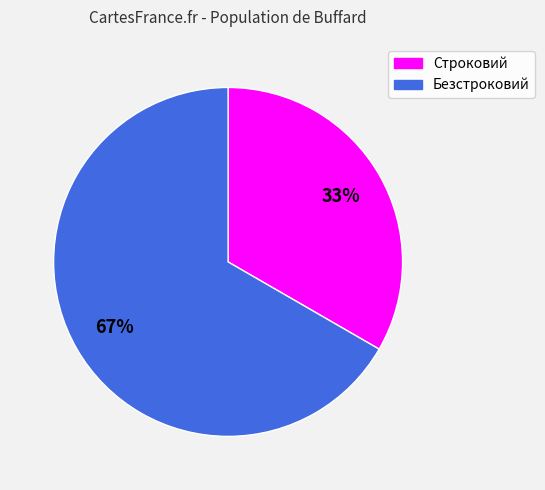

How many segments does this pie chart have?

2